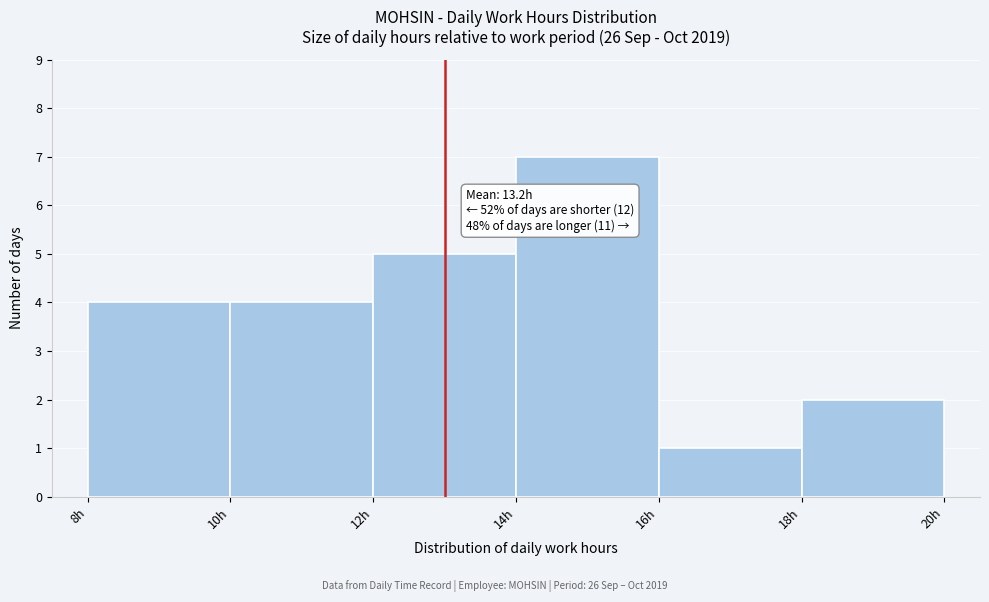

Over which range of the x-axis is the bar tallest?

14 to 16